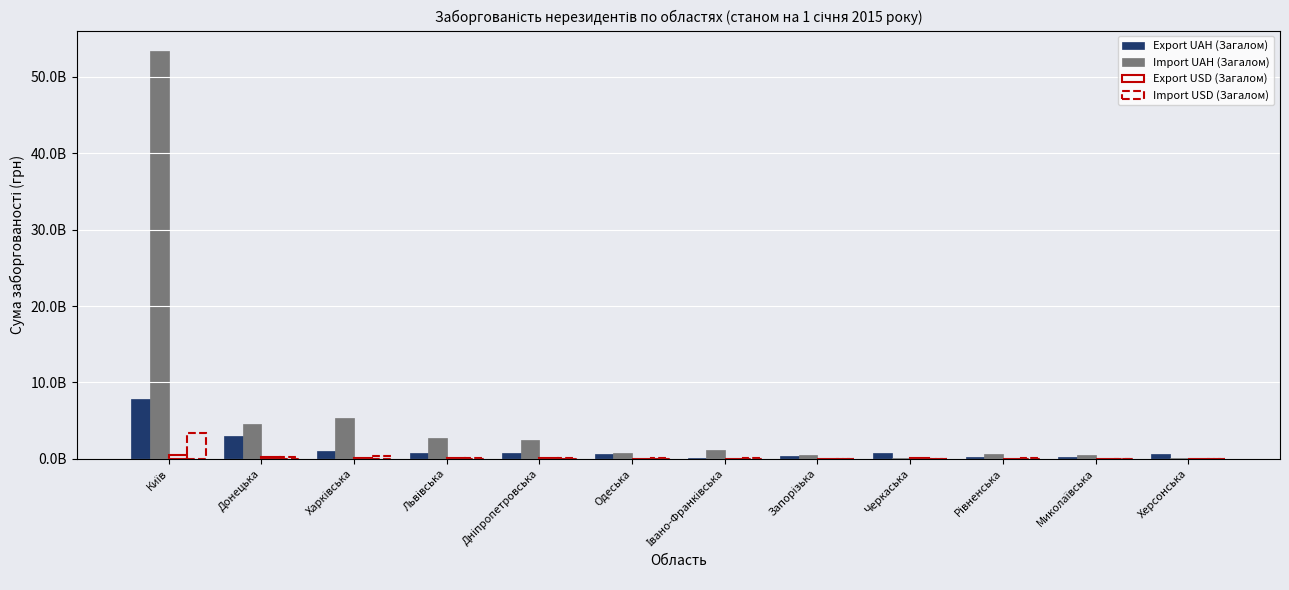

Are the bars horizontal?

No